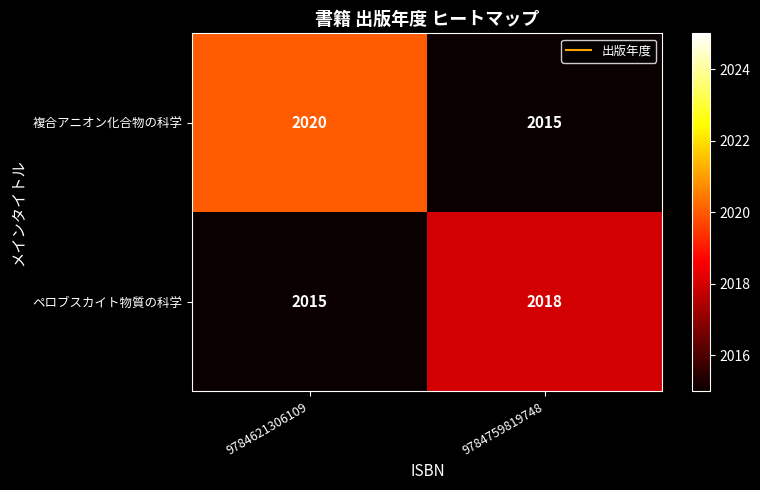

Which series has the largest total across all categories?

複合アニオン化合物の科学